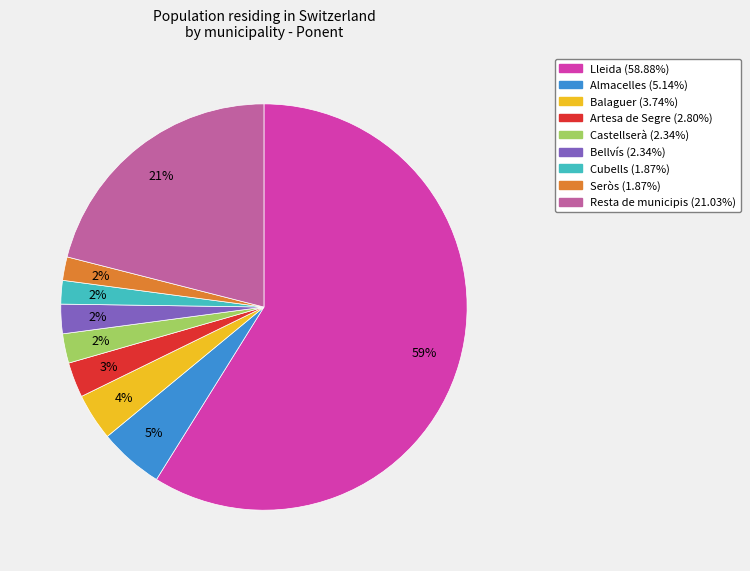

Count the number of slices in the pie.

9